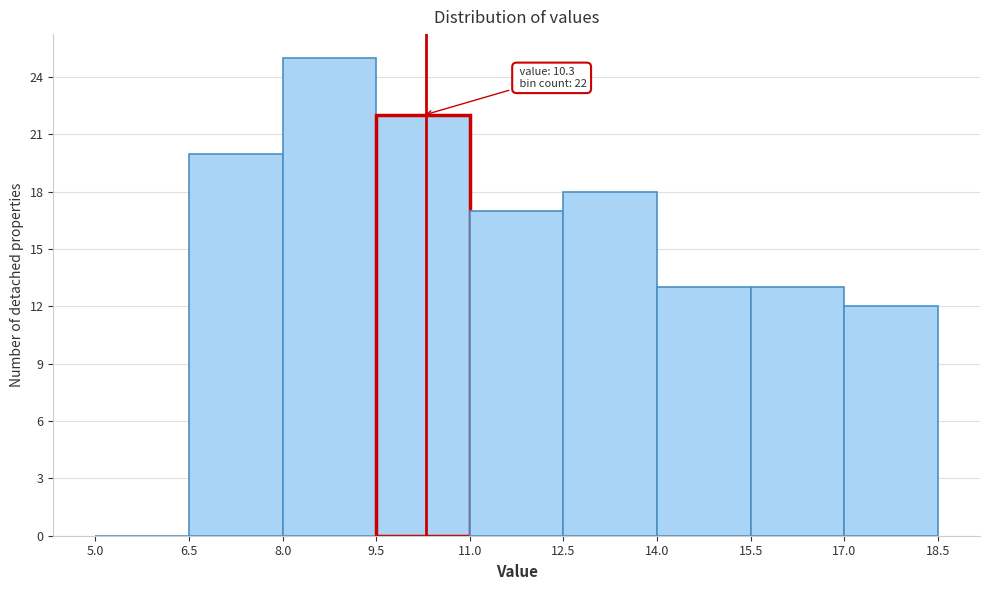

Over which range of the x-axis is the bar tallest?

8.0 to 9.5